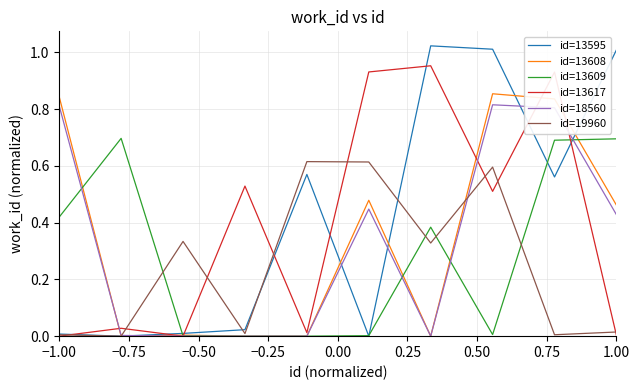

What is the maximum value for id=13609?

0.7